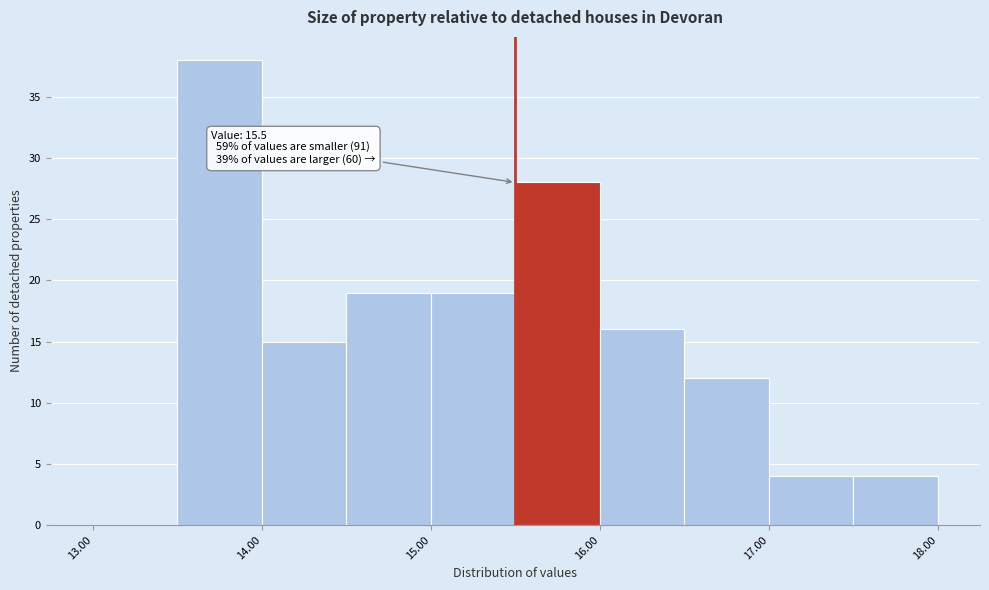

Over which range of the x-axis is the bar tallest?

13.5 to 14.0